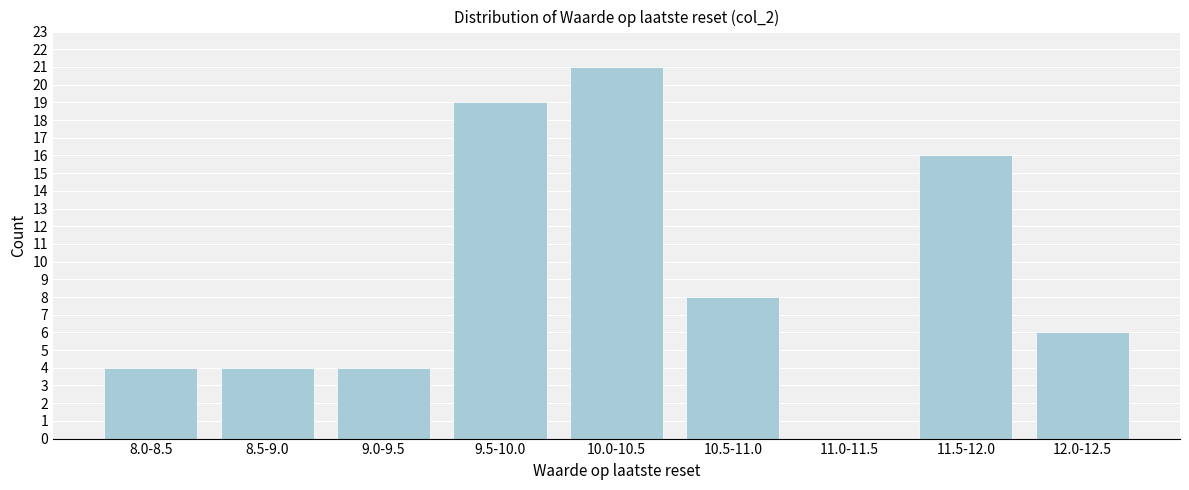

Reading left to right, extract all data points from this chart.

8.0-8.5=4	8.5-9.0=4	9.0-9.5=4	9.5-10.0=19	10.0-10.5=21	10.5-11.0=8	11.0-11.5=0	11.5-12.0=16	12.0-12.5=6